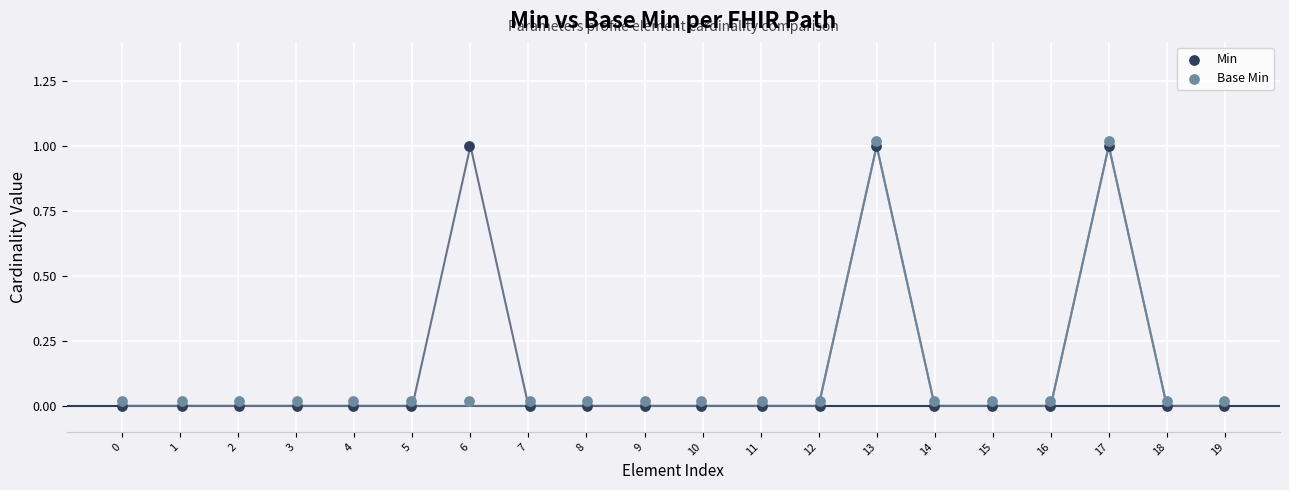

What are all the series names shown in the legend?

Min, Base Min